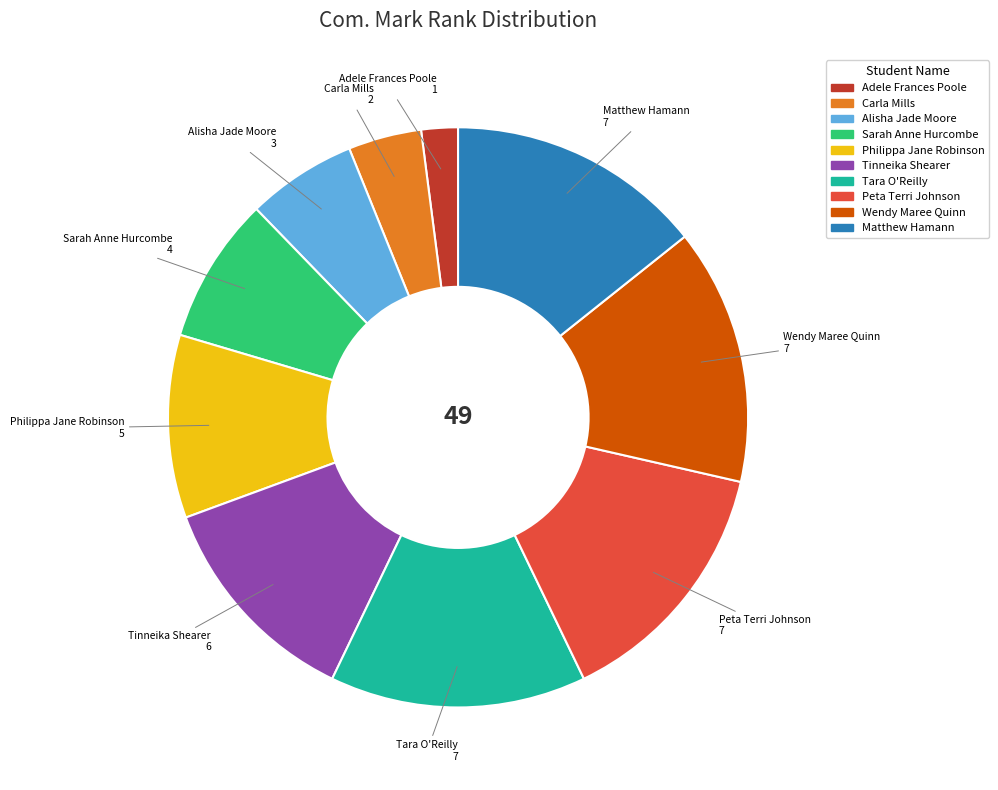

Is Alisha Jade Moore the majority of the pie?

No